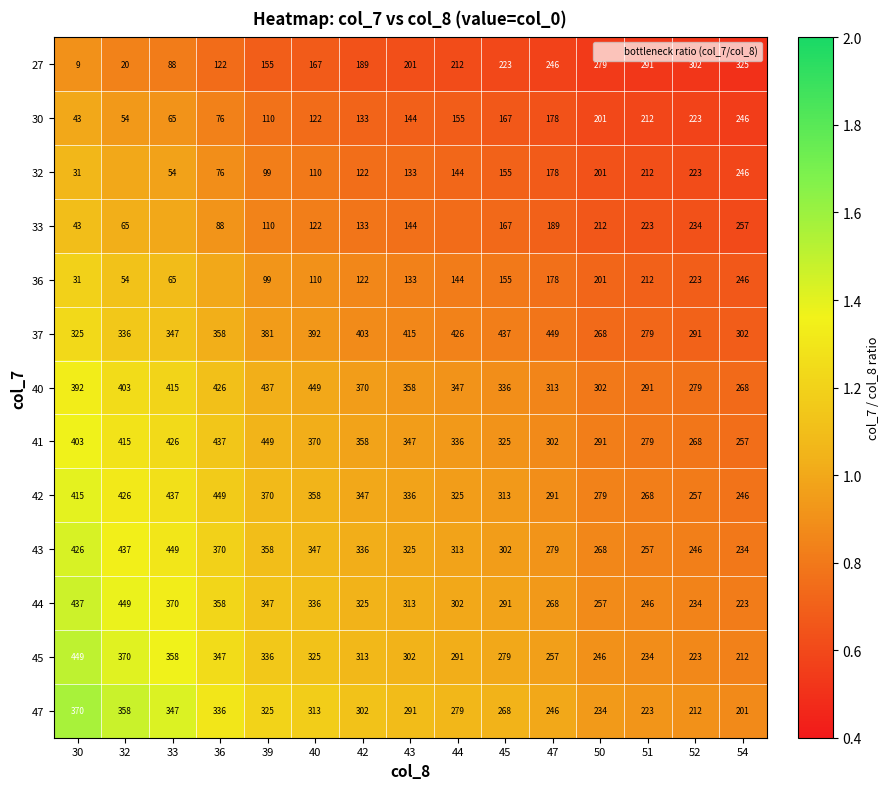

True or false: 41 has a value of 0.8 at 54.

True